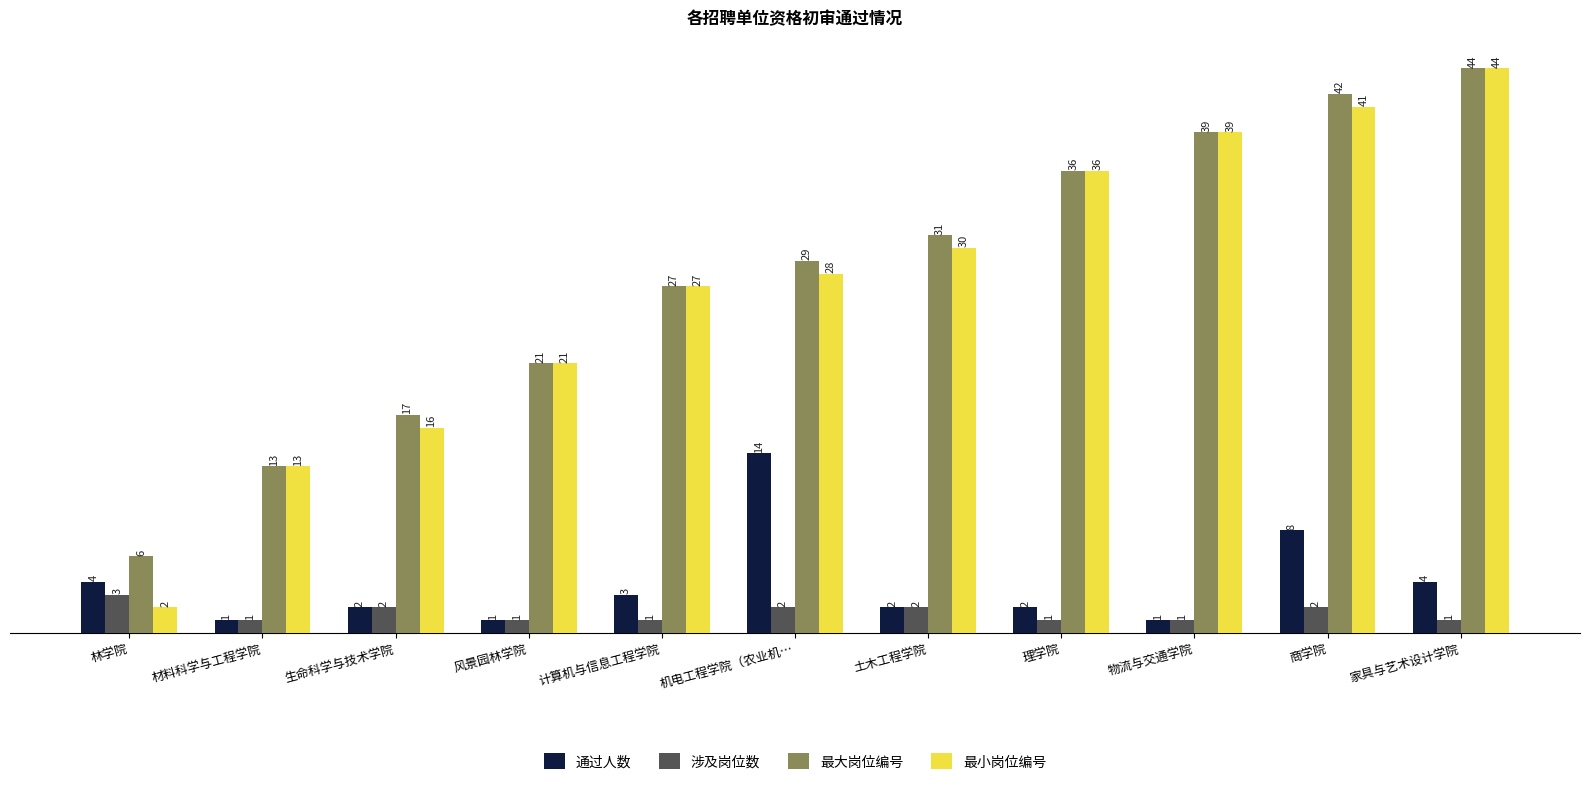

At which label does 最大岗位编号 reach its peak?

家具与艺术设计学院